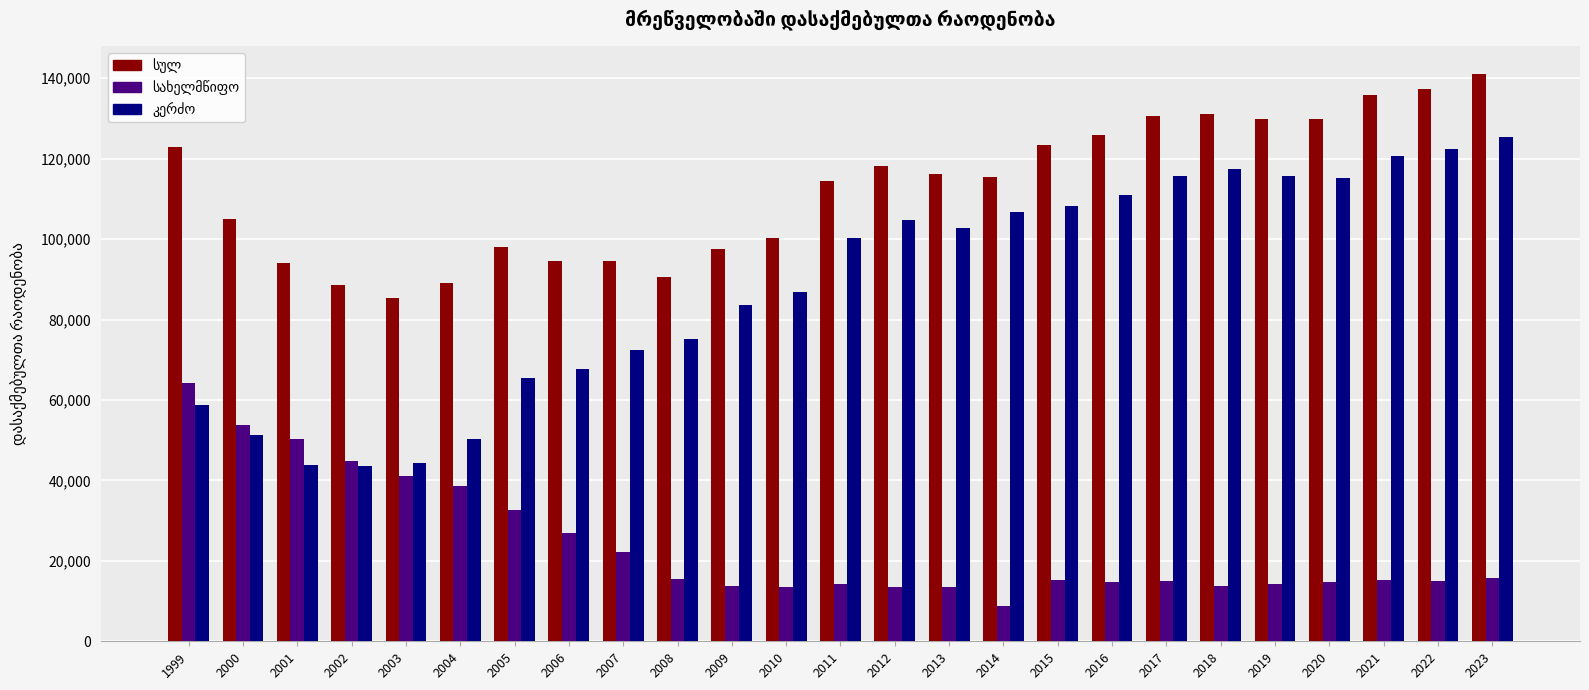

What is the spread (max minus min) of values at 2015?

108252